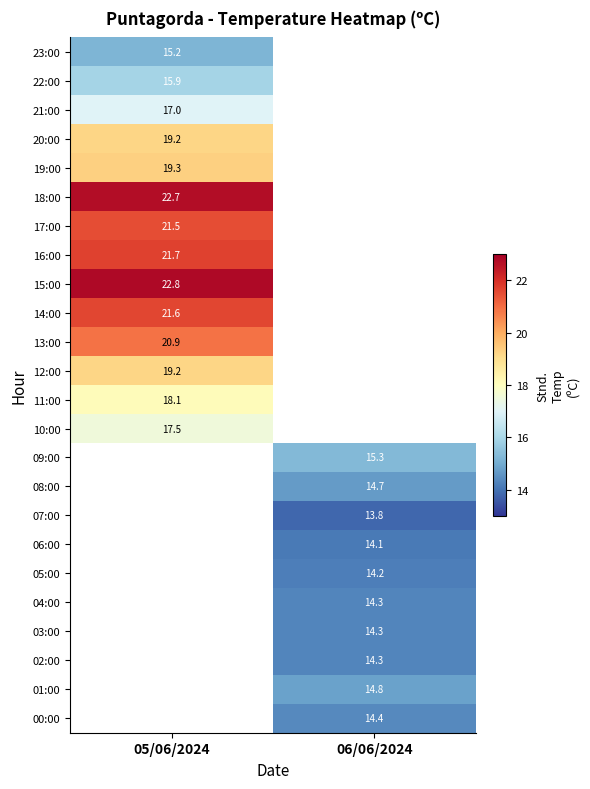

The 12:00 series shows 19.2 at 05/06/2024. True or false?

True